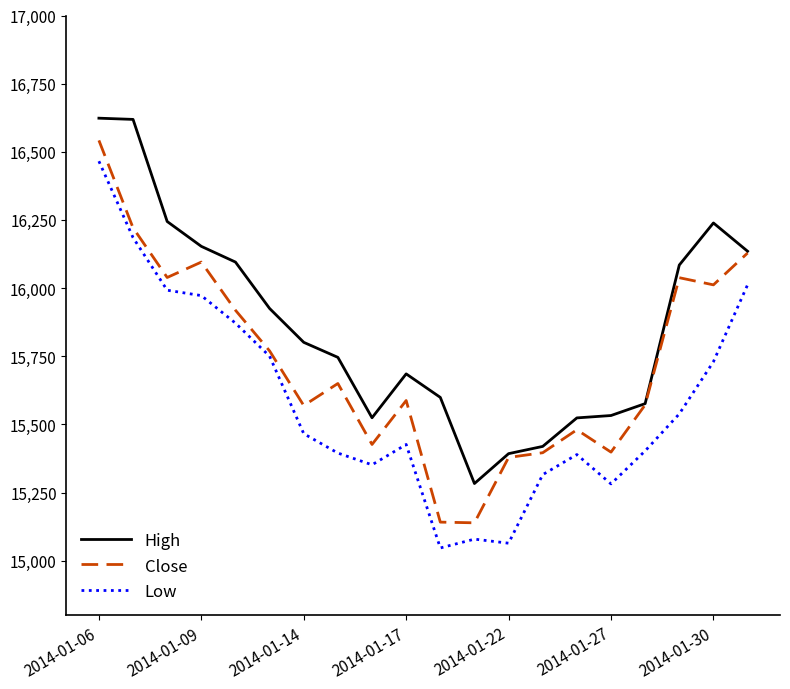

What is the highest value of the Close series?

16541.8